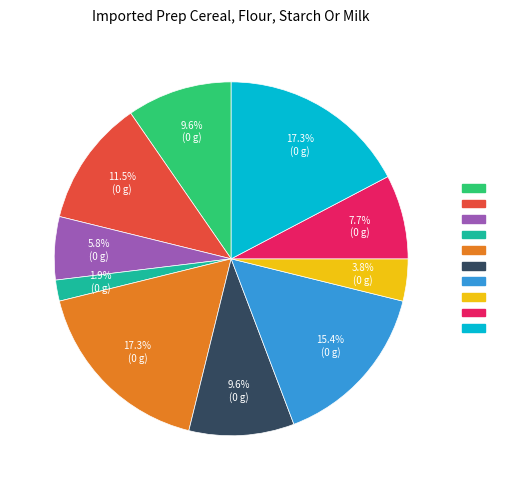

Is there any slice that represents more than half of the pie?

No